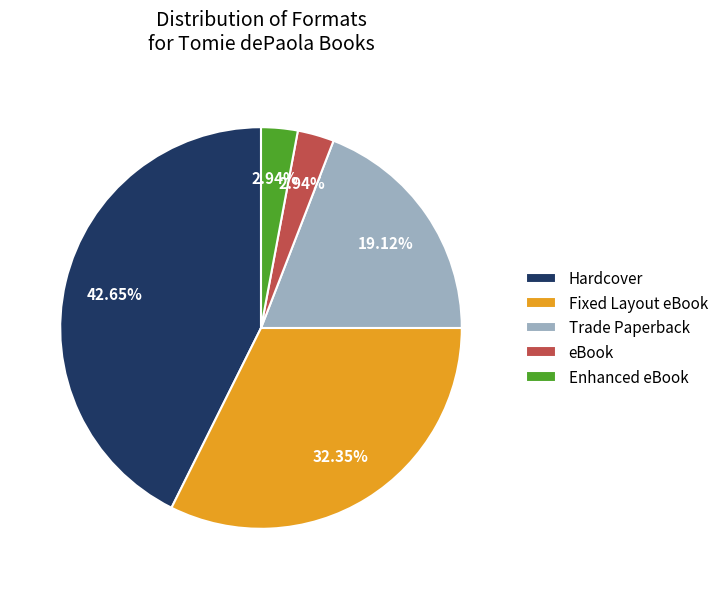

Which slice is the largest?

Hardcover